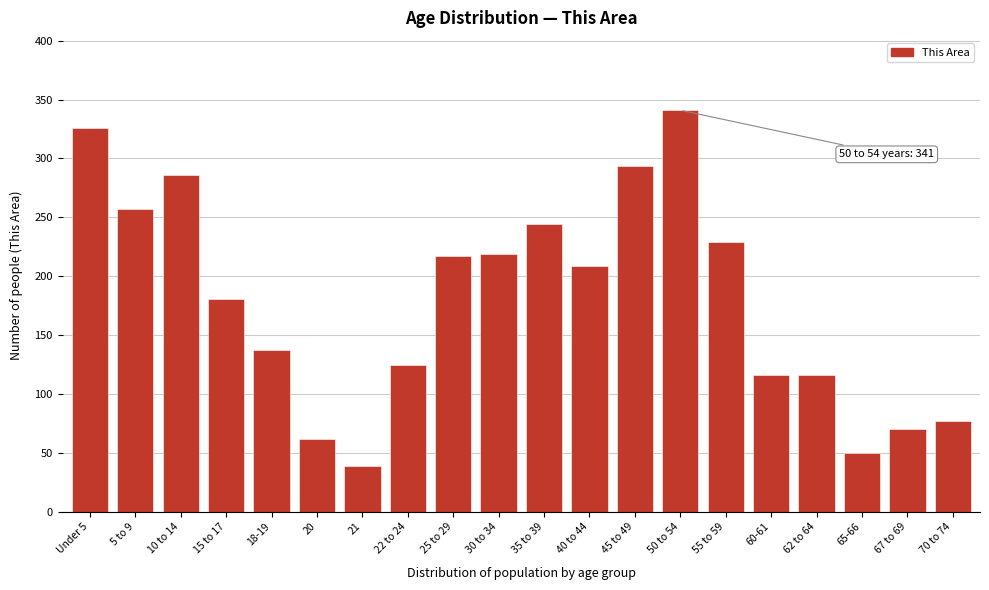

Reading left to right, list all the values displayed in this chart.

326	257	286	181	137	62	39	125	217	219	244	209	294	341	229	116	116	50	70	77